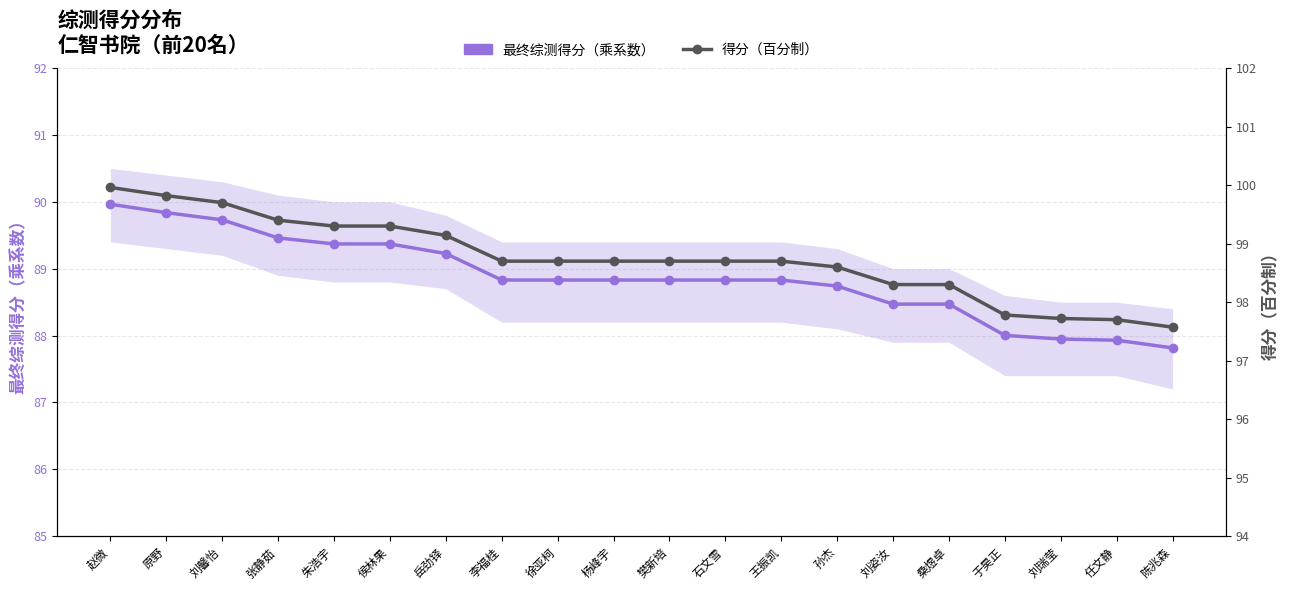

What is the label of the 6th point from the right?

刘姿汝